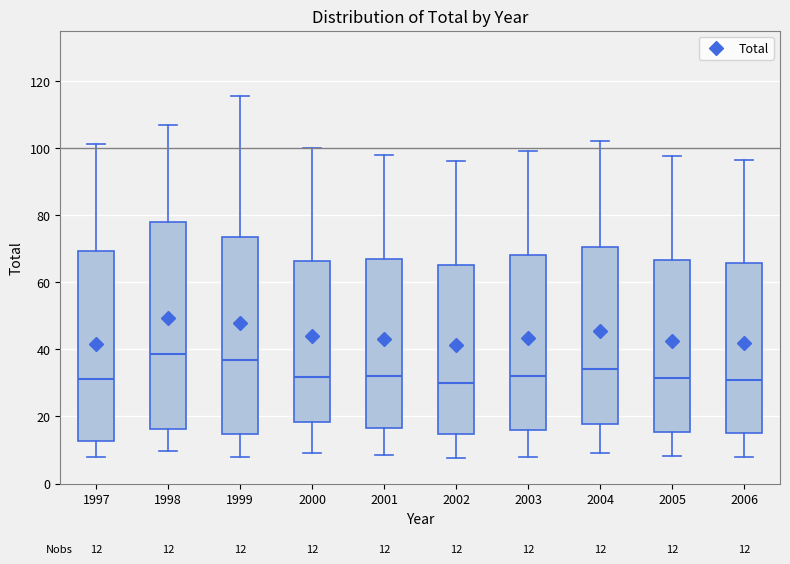

Which box is the tallest, from its lower edge to its upper edge?

1998